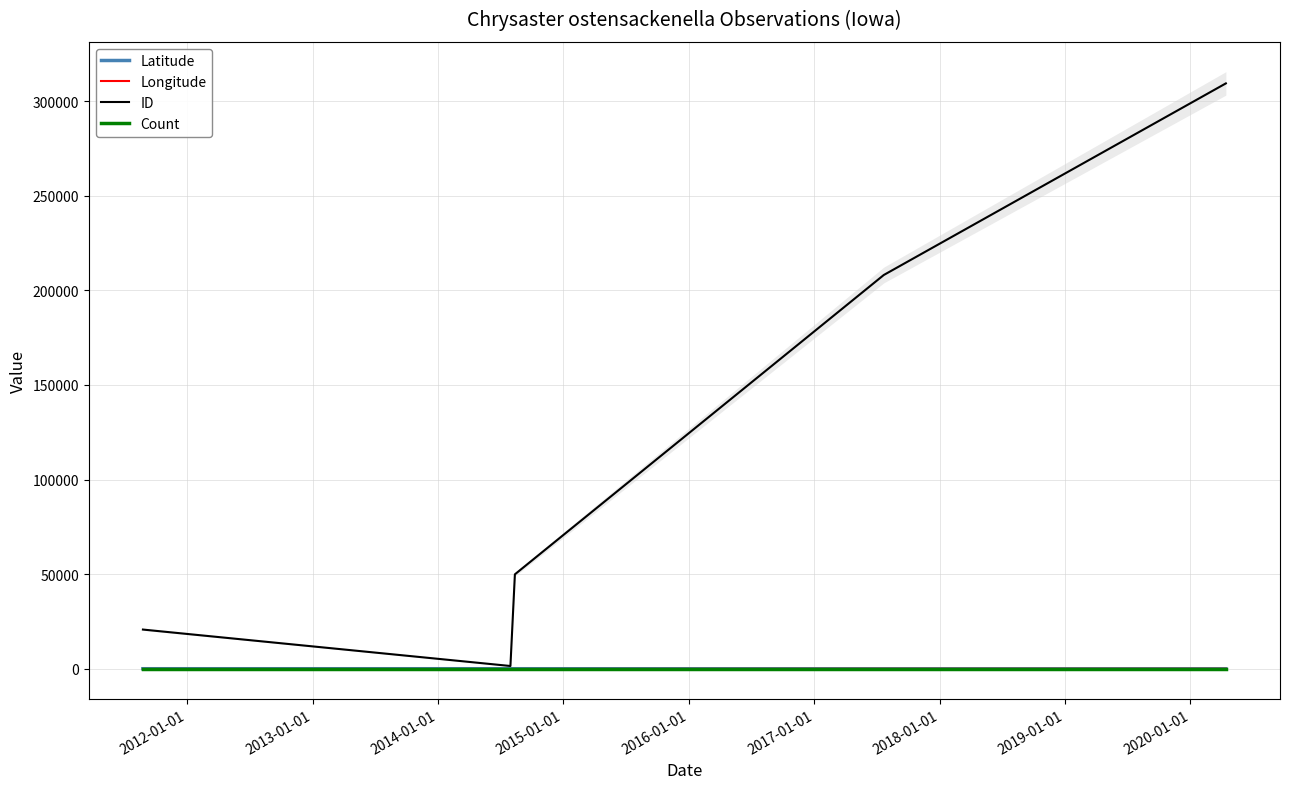

How many lines are shown in the chart?

4